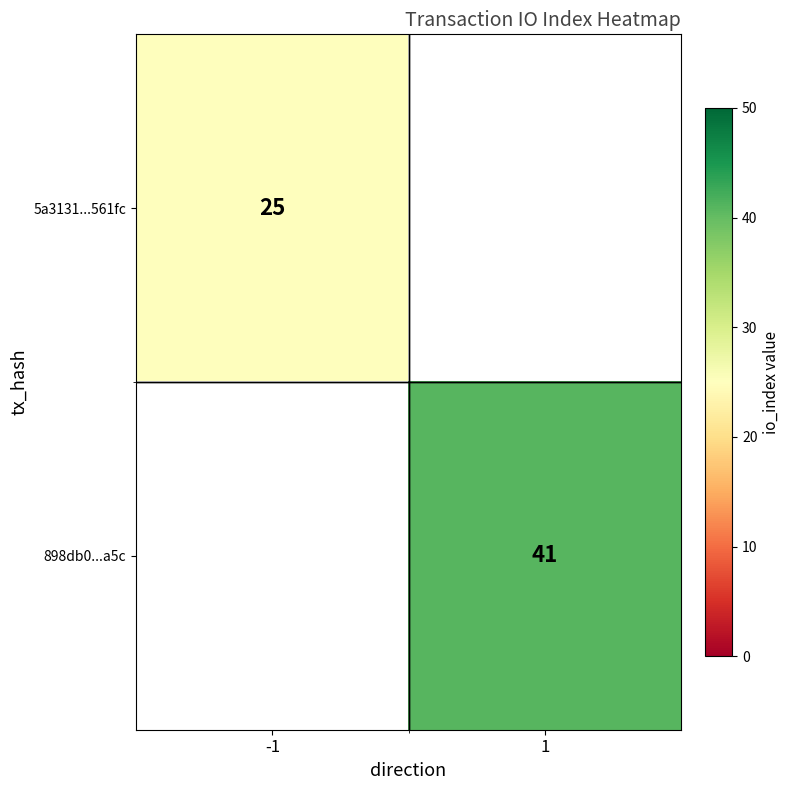

True or false: 898db0...a5c has a value of 41 at 1.

True